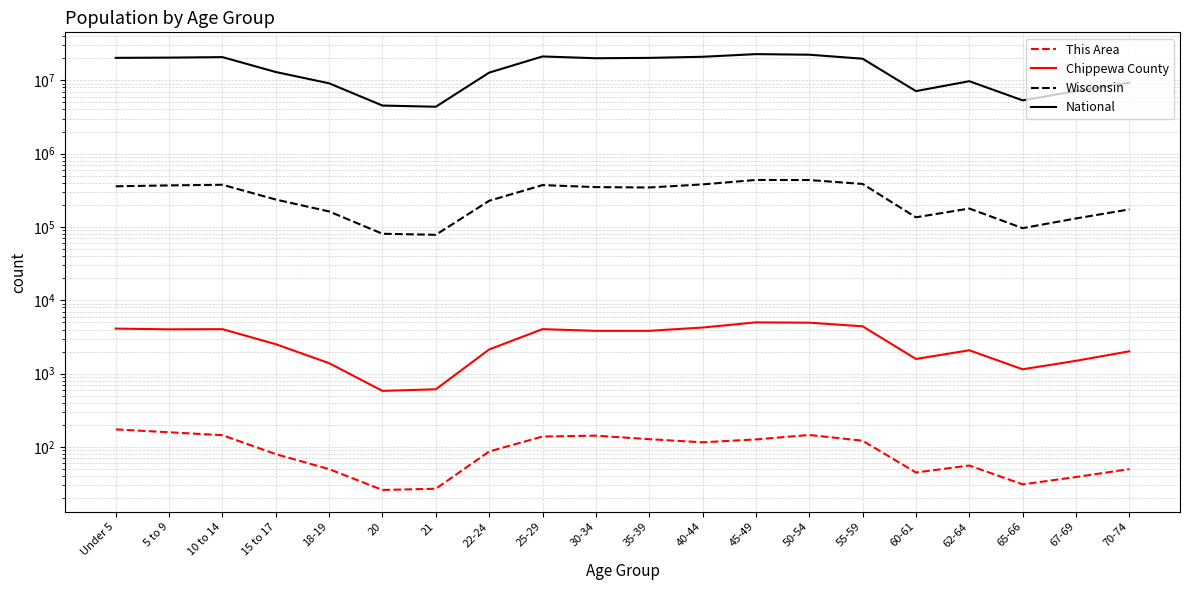

Between 18-19 and 20, which is larger?

18-19